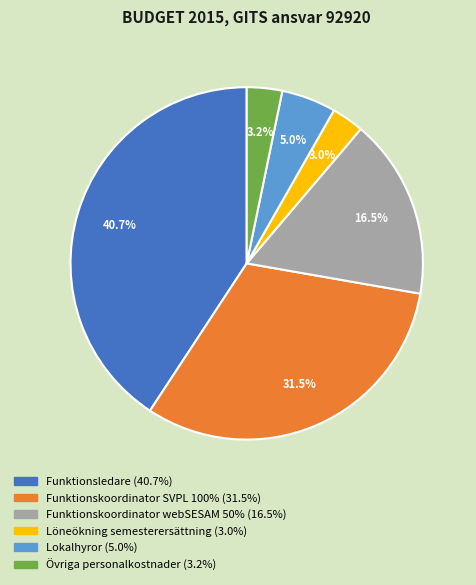

Which has a higher value, Funktionsledare or Funktionskoordinator SVPL 100%?

Funktionsledare